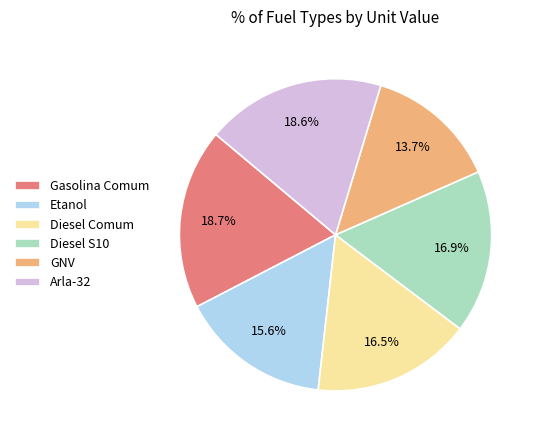

What is the ratio of the value at Etanol to the value at Diesel Comum?

0.9